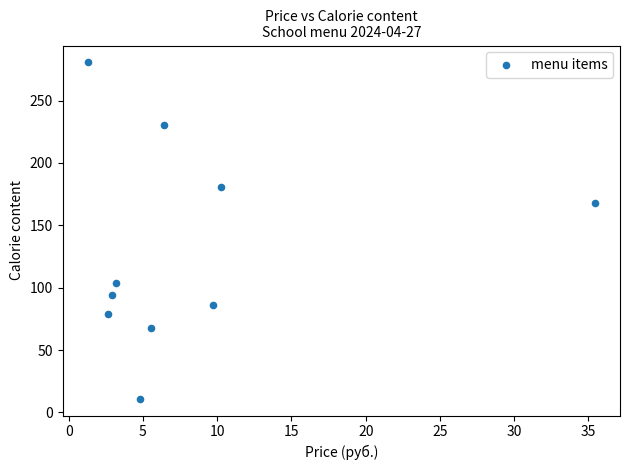

What Y value in the scatter plot is closest to 145?

168.2